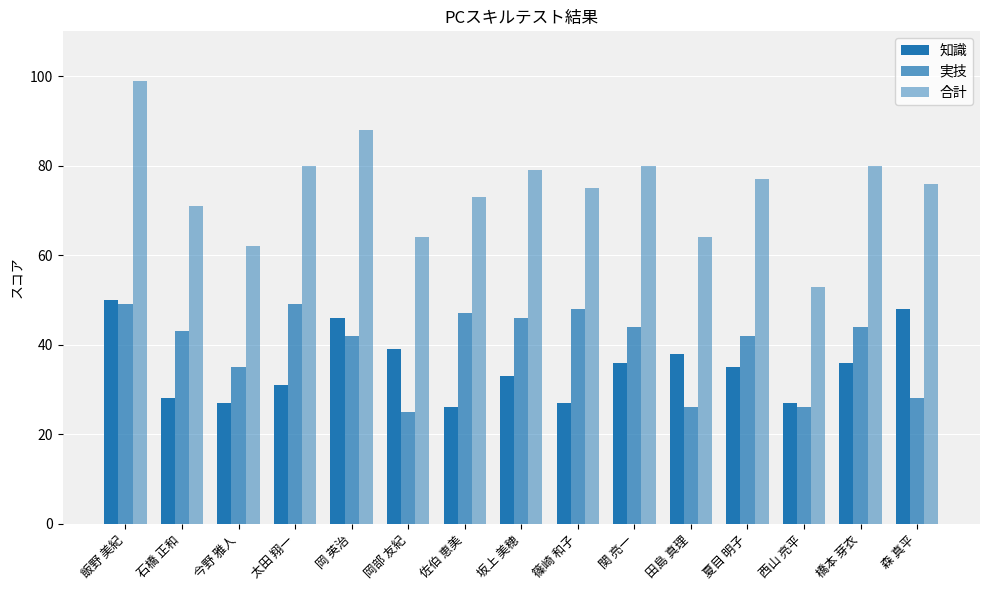

How many distinct data groups are displayed?

3